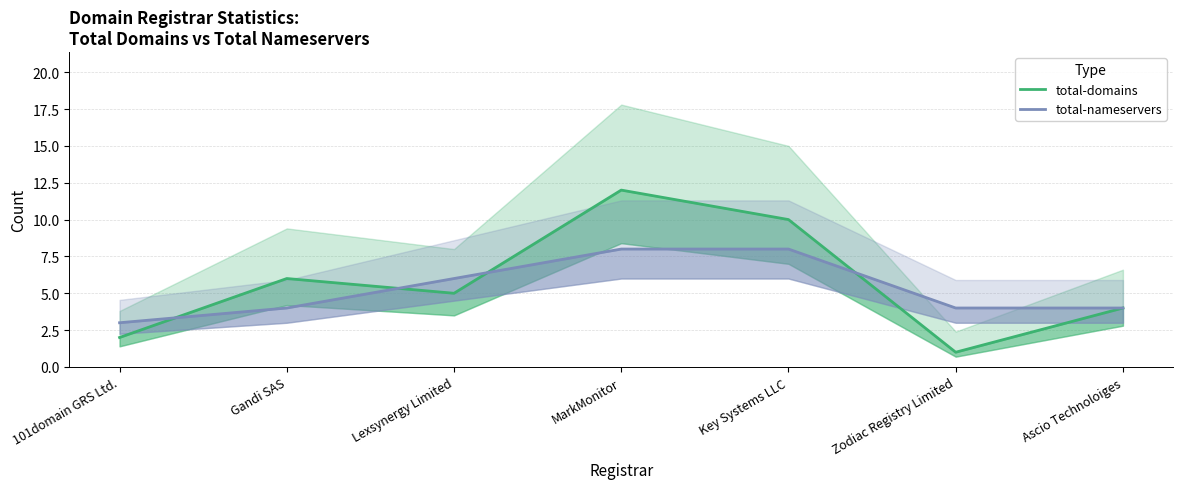

True or false: total-domains and total-nameservers intersect in this chart.

True